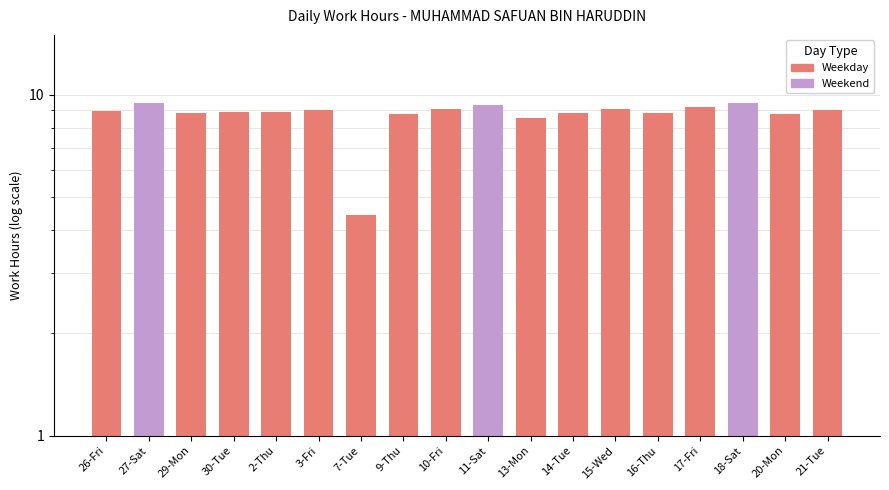

What is the ratio of the value at 29-Mon to the value at 17-Fri?

1.0